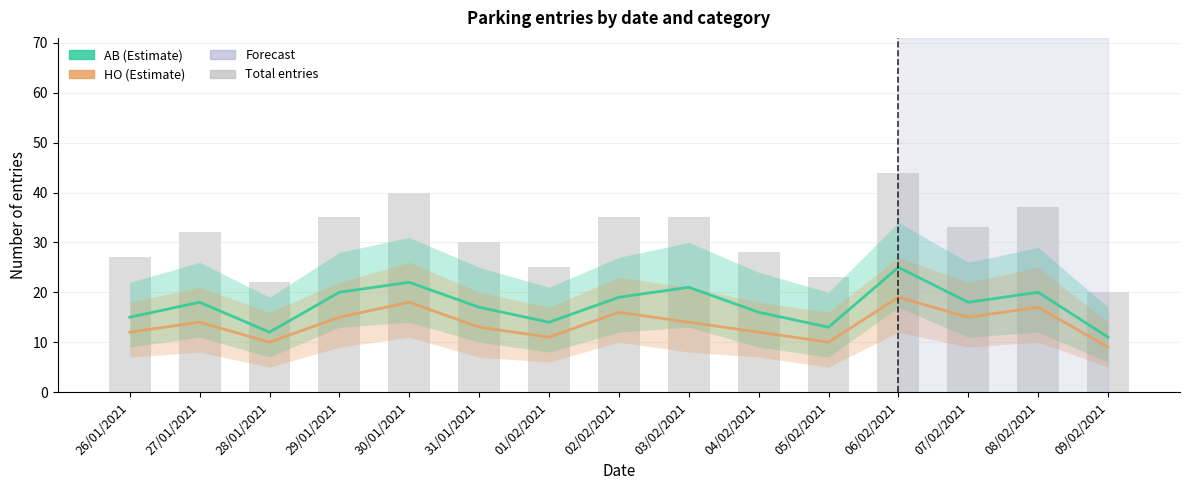

True or false: AB has a value of 7 at 04/02/2021.

False